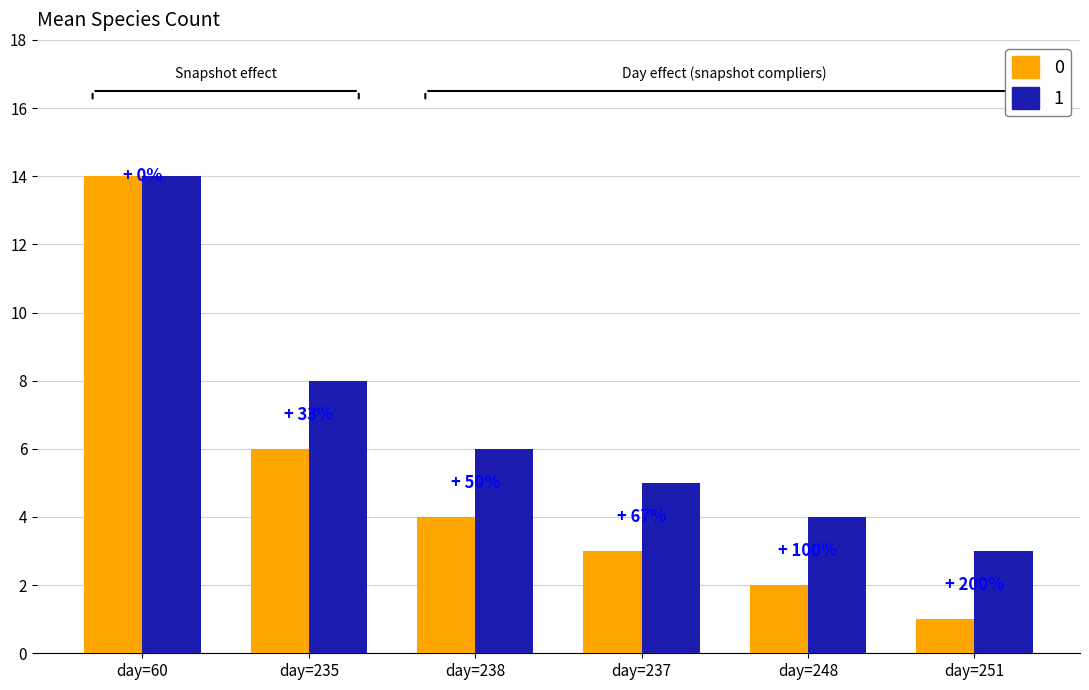

What is the label of the 4th bar from the right?

day=238